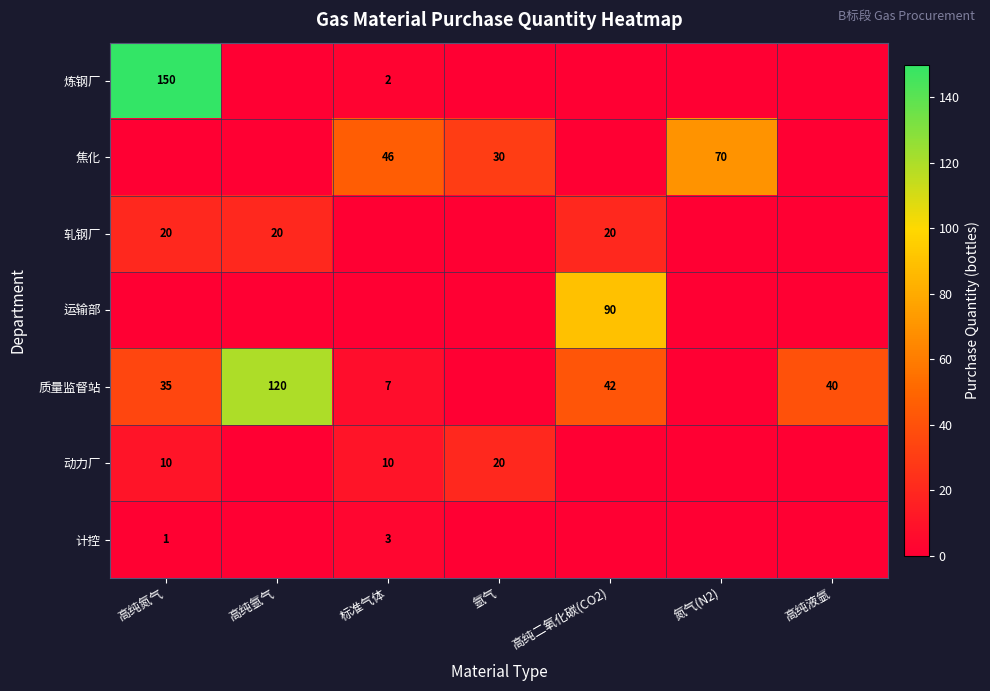

The 质量监督站 series shows 17 at 高纯氮气. True or false?

False